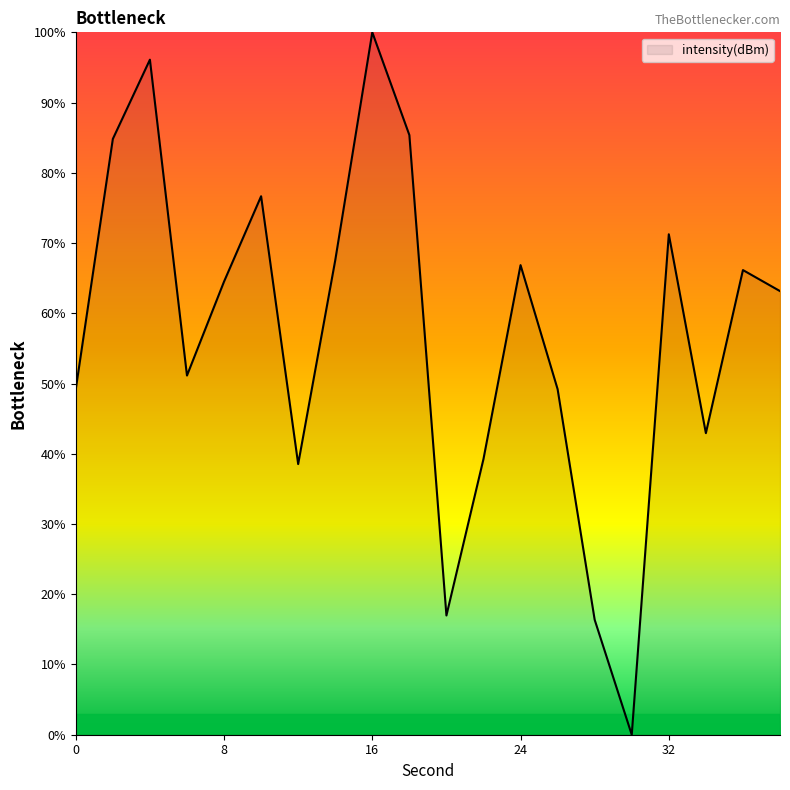

What is the maximum value shown in the chart?

100.0